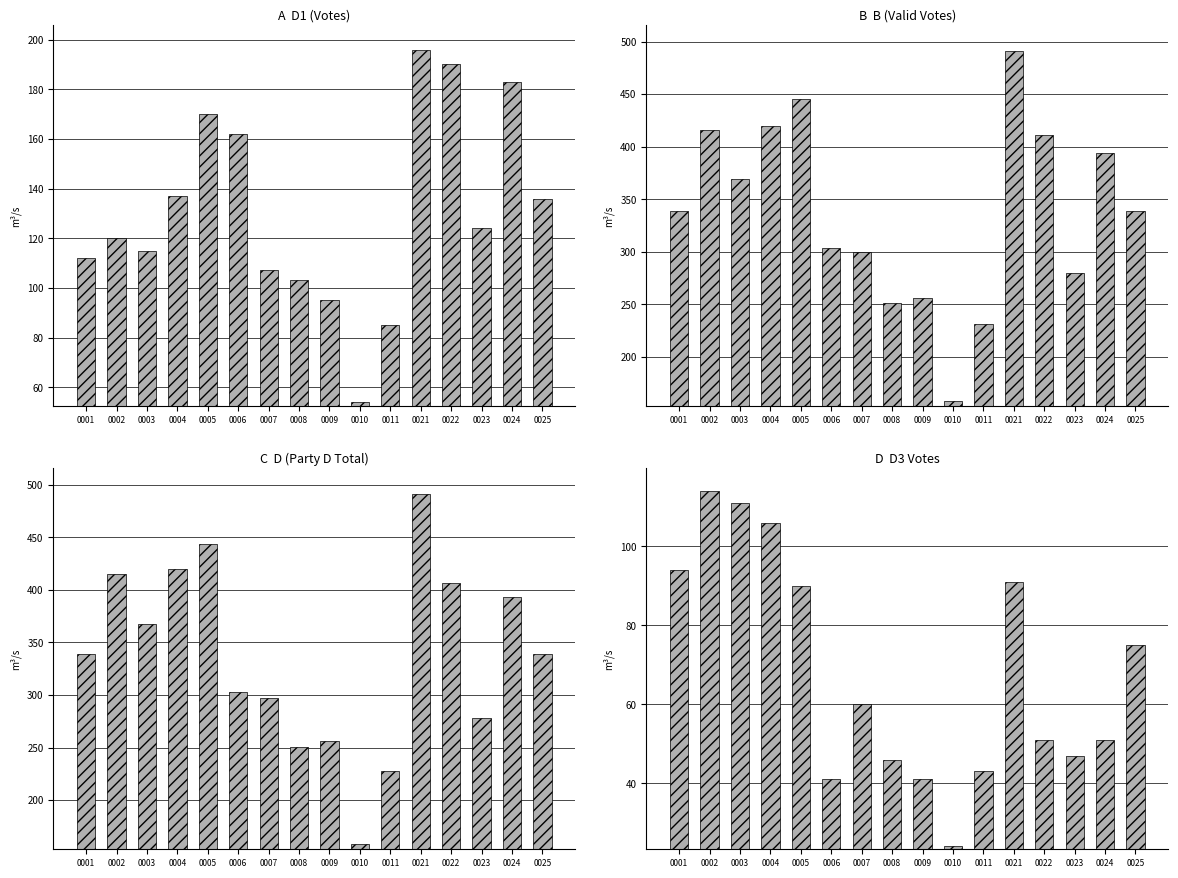

At which label does D  D3 Votes first exceed 60?

0001